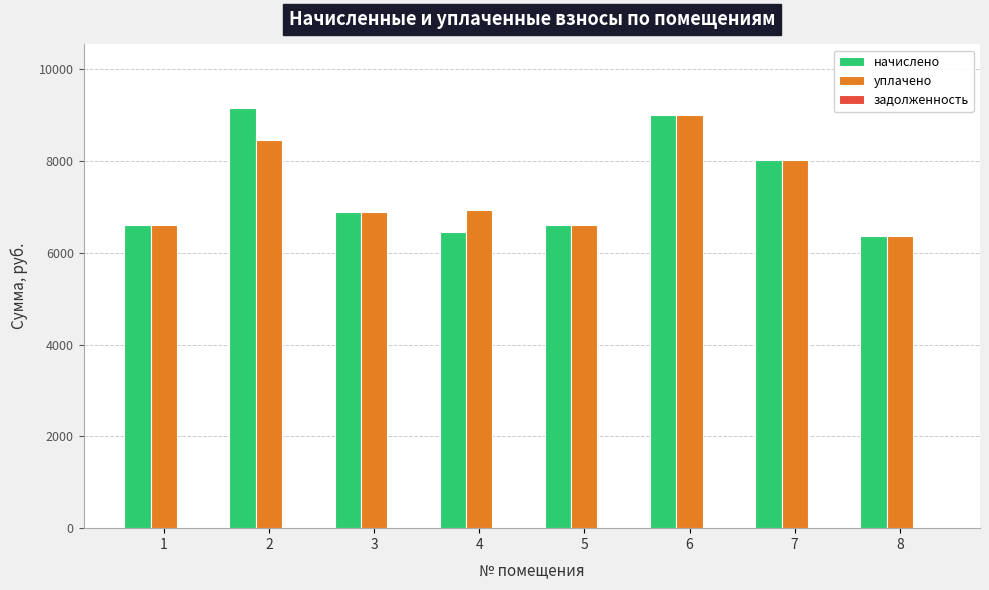

How many bars are there in each group?

2